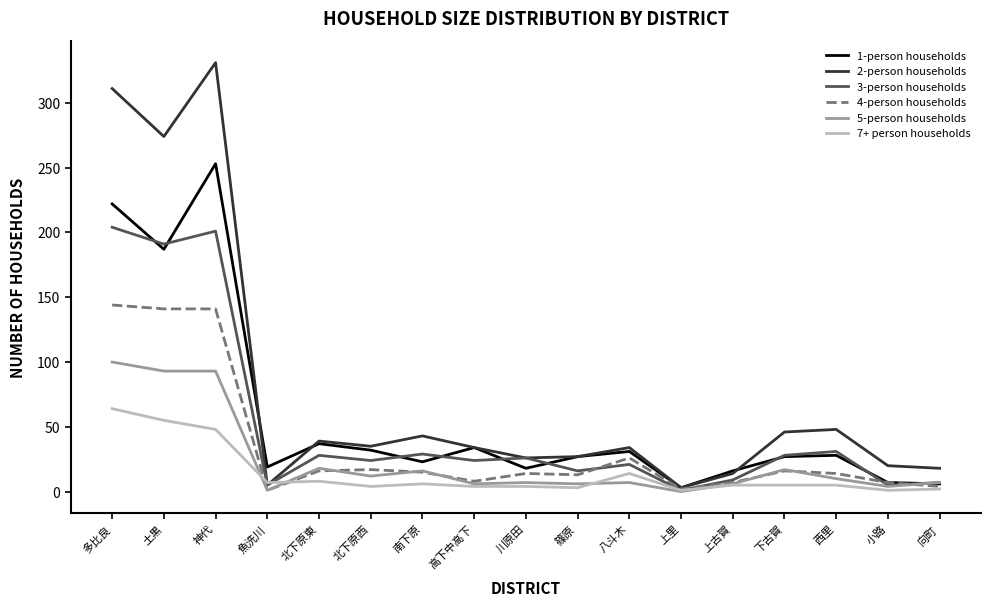

The 5-person households series shows 6 at 上古賀. True or false?

True